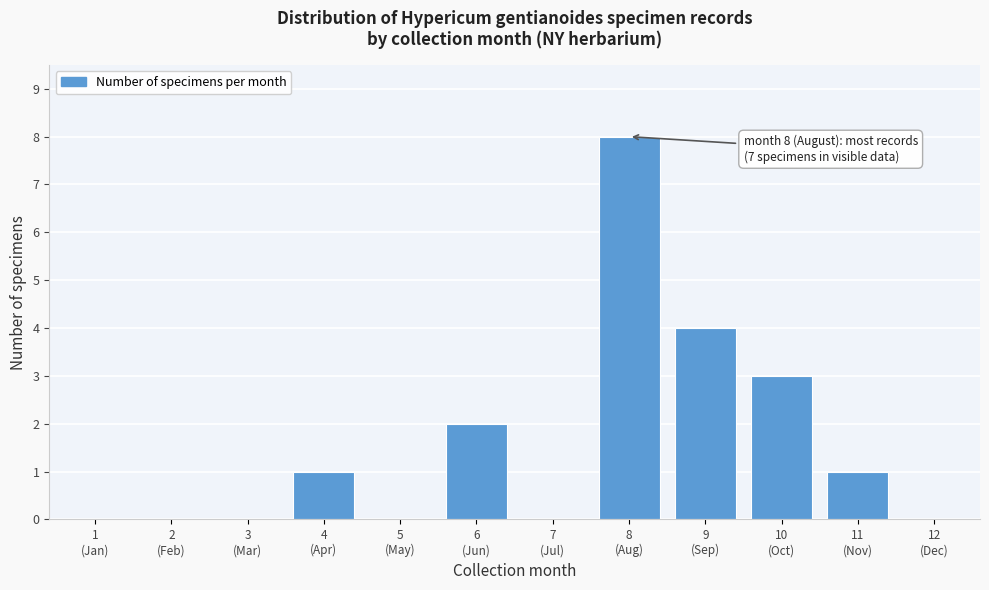

What is the greatest value displayed?

8